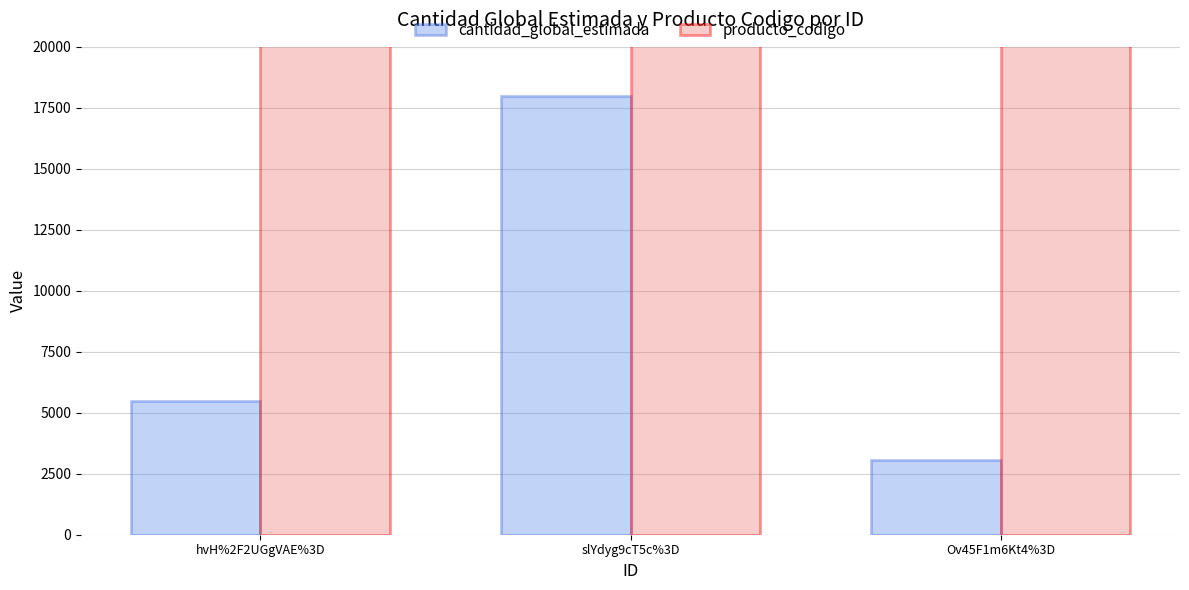

Which series has the largest total across all categories?

producto_codigo